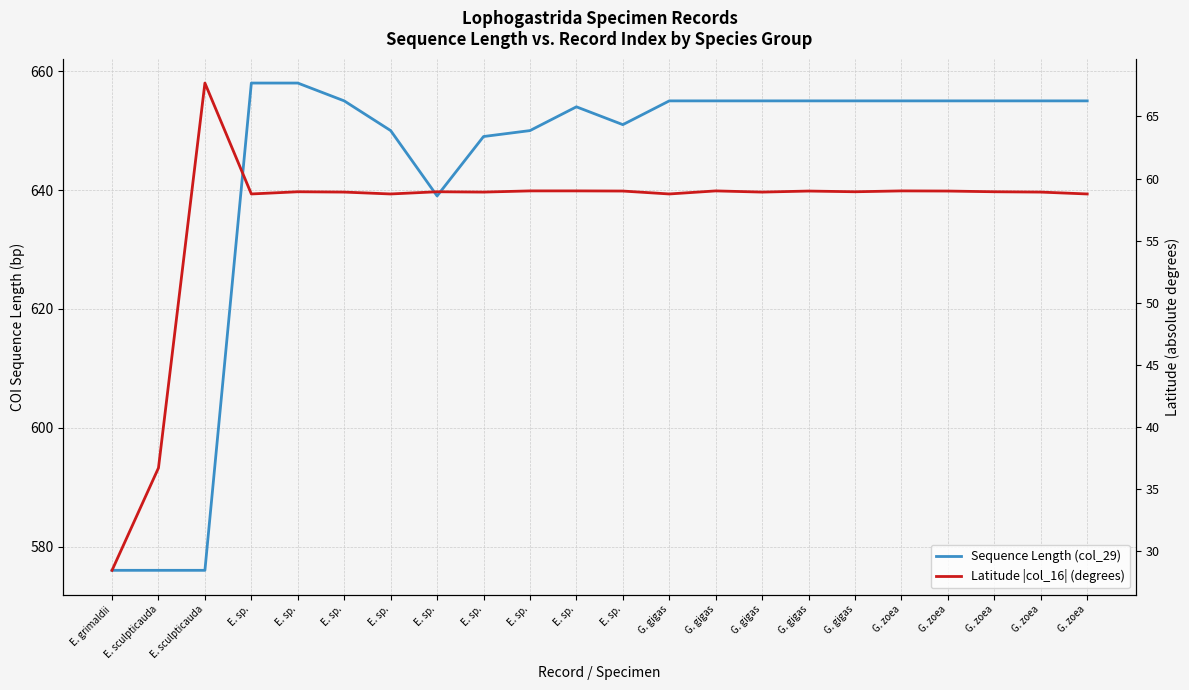

Reading left to right, list all the values displayed in this chart.

Sequence Length (col_29): E. grimaldii=576.0	E. sculpticauda=576.0	E. sculpticauda=576.0	E. sp.=658.0	E. sp.=658.0	E. sp.=655.0	E. sp.=650.0	E. sp.=639.0	E. sp.=649.0	E. sp.=650.0	E. sp.=654.0	E. sp.=651.0	G. gigas=655.0	G. gigas=655.0	G. gigas=655.0	G. gigas=655.0	G. gigas=655.0	G. zoea=655.0	G. zoea=655.0	G. zoea=655.0	G. zoea=655.0	G. zoea=655.0
Latitude |col_16| (degrees): E. grimaldii=28.5	E. sculpticauda=36.7	E. sculpticauda=67.7	E. sp.=58.8	E. sp.=58.9	E. sp.=58.9	E. sp.=58.8	E. sp.=58.9	E. sp.=58.9	E. sp.=59.0	E. sp.=59.0	E. sp.=59.0	G. gigas=58.8	G. gigas=59.0	G. gigas=58.9	G. gigas=59.0	G. gigas=58.9	G. zoea=59.0	G. zoea=59.0	G. zoea=58.9	G. zoea=58.9	G. zoea=58.8